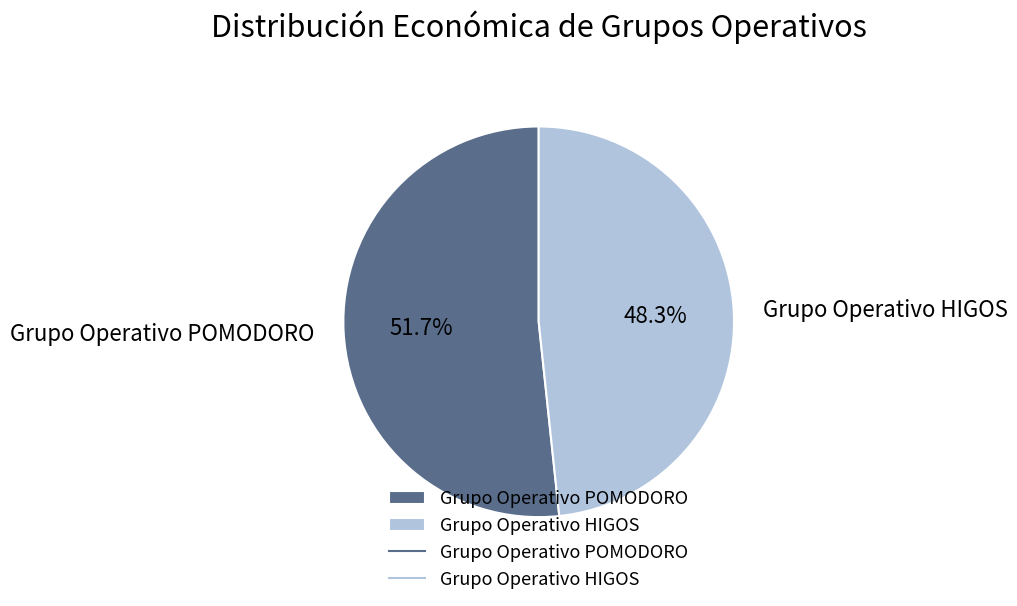

What is the total percentage of Grupo Operativo HIGOS and Grupo Operativo POMODORO?

100.0%